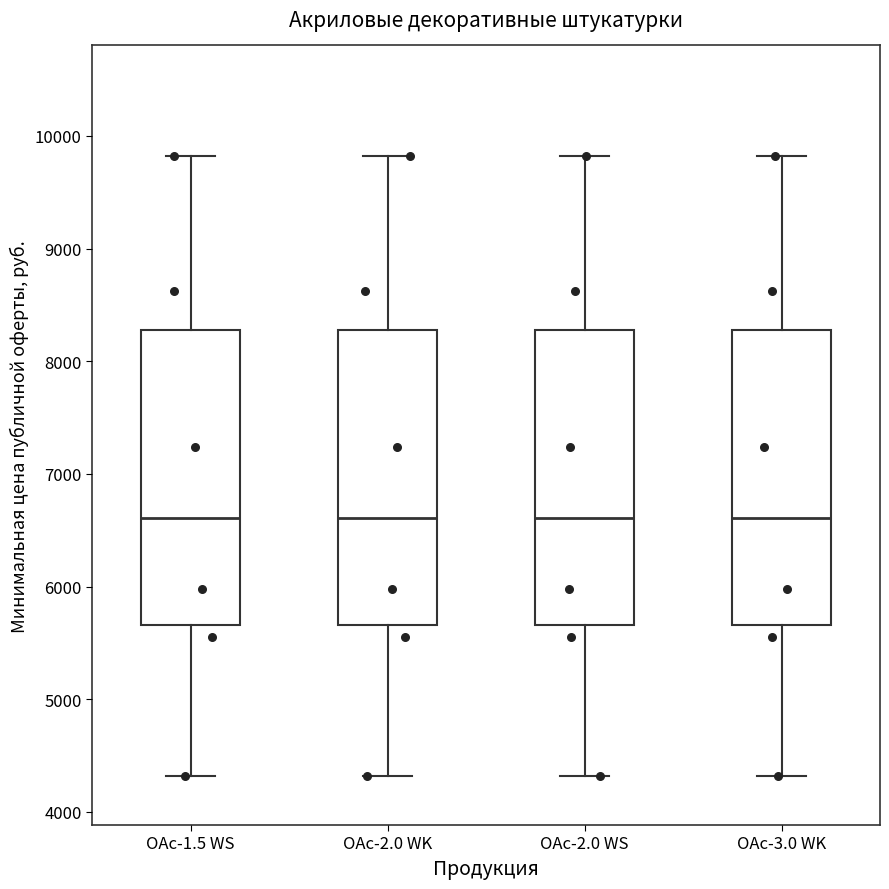

Reading left to right, transcribe this box plot: for each box, give where its median line is, the range the box spans, and where its two whiskers end, as read against the y-axis. The values are not printed on the chart, so give them approximately, as read against the axis.

OAc-1.5 WS: median 6600, box 5700 to 8300, whiskers 4300 to 9800
OAc-2.0 WK: median 6600, box 5700 to 8300, whiskers 4300 to 9800
OAc-2.0 WS: median 6600, box 5700 to 8300, whiskers 4300 to 9800
OAc-3.0 WK: median 6600, box 5700 to 8300, whiskers 4300 to 9800